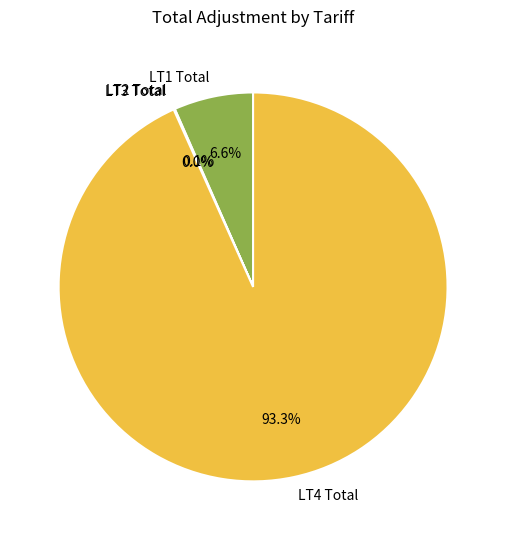

What portion of the pie excludes LT1 Total?

93.4%